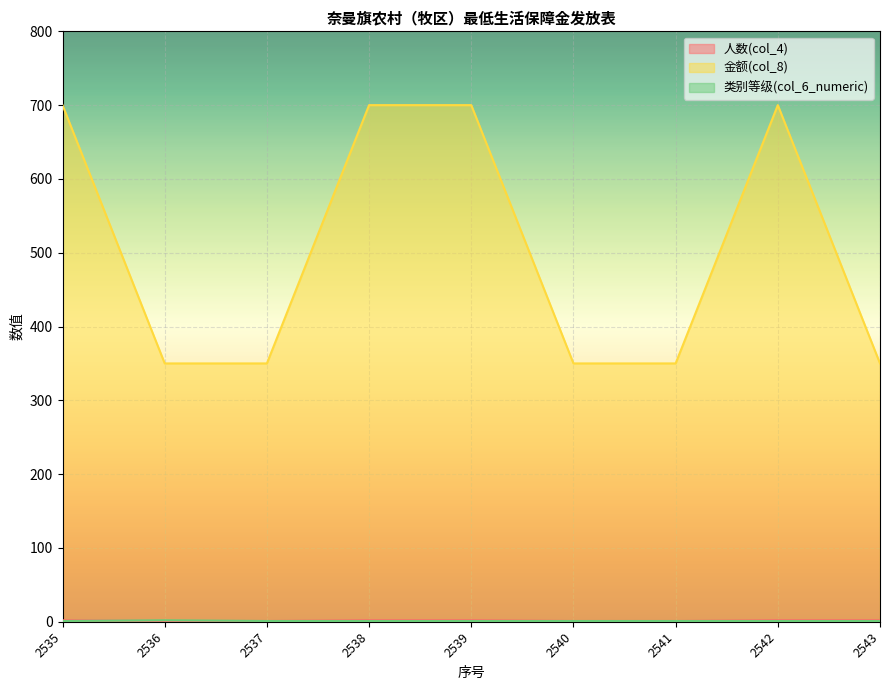

What is the difference between the highest and lowest values at 2543?

349